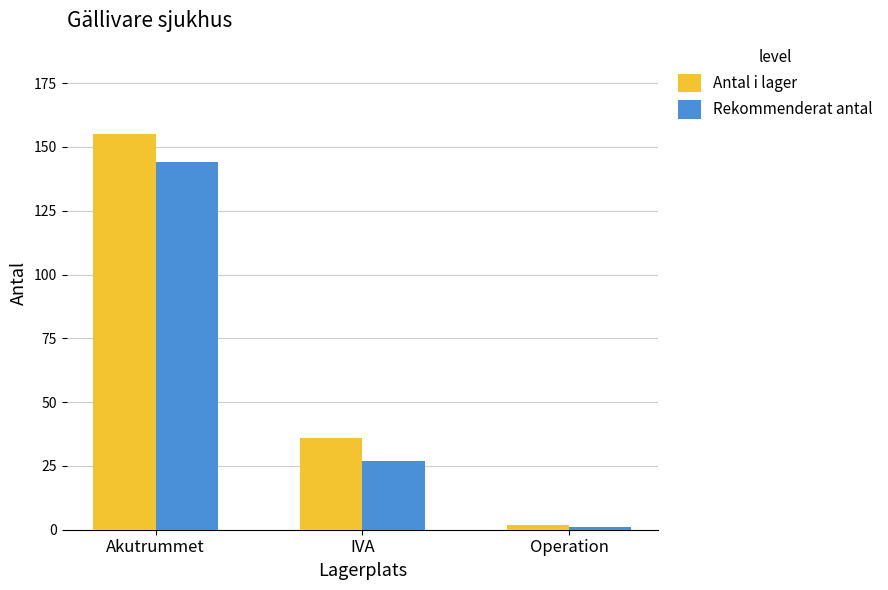

Which category has the lowest value across all series?

Operation